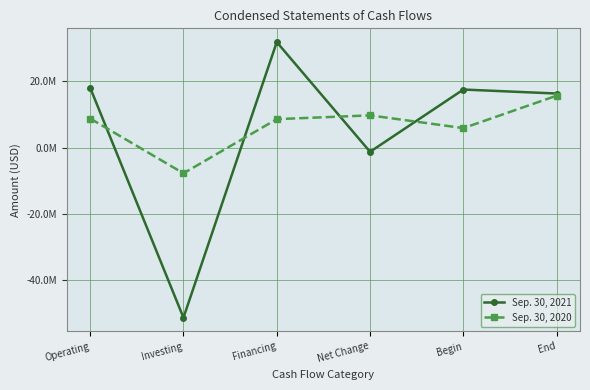

Does the chart have visible grid lines?

Yes